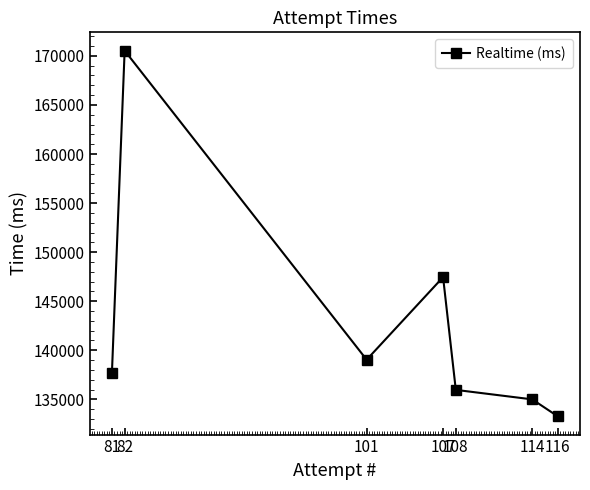

How many lines are shown in the chart?

1